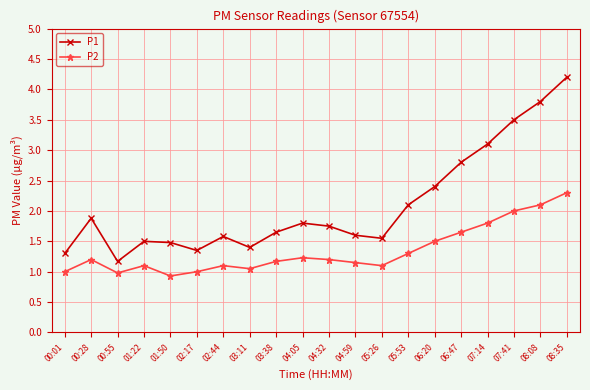

Where is the first local minimum for P2?

00:55